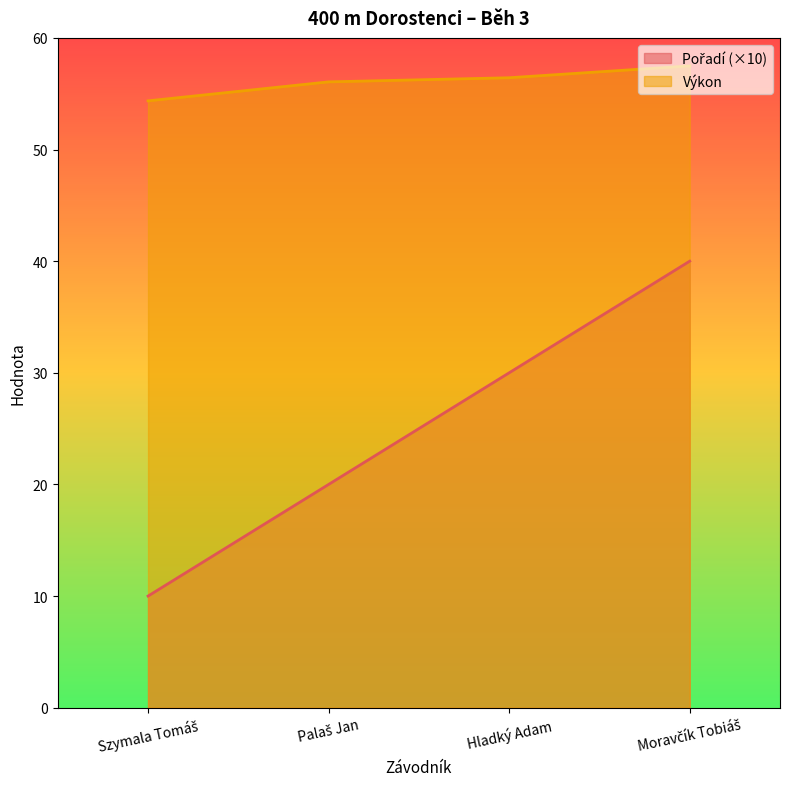

What is the difference between the maximum and minimum values in the Pořadí series?

30.0